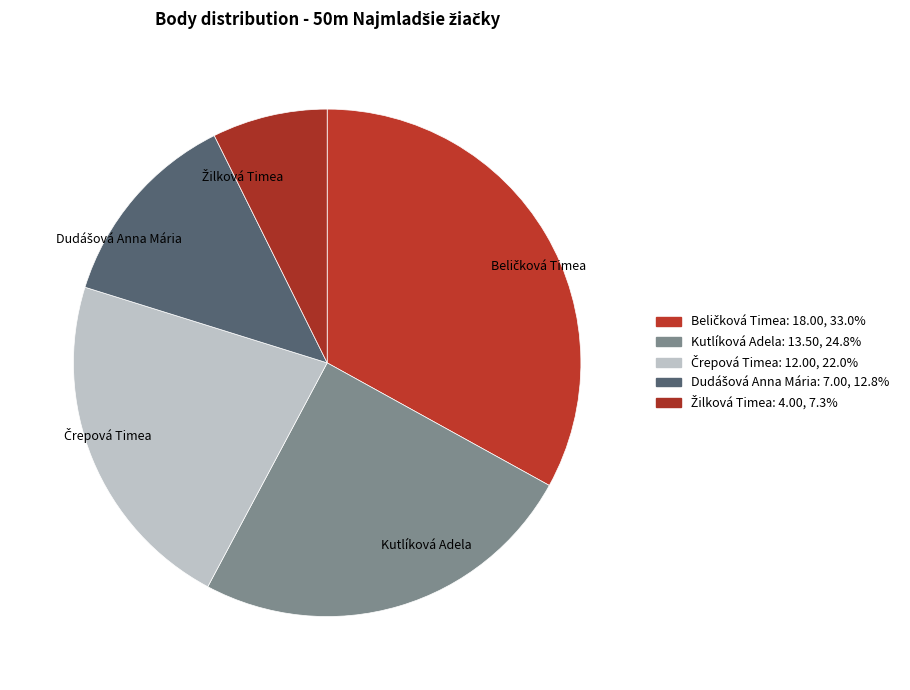

How many slices are in this pie chart?

5